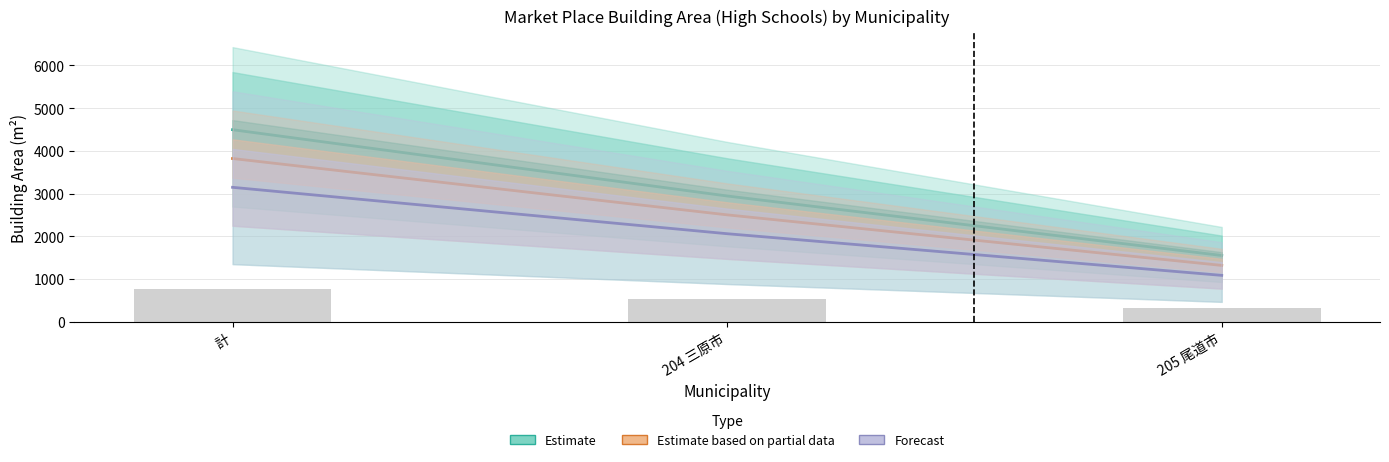

What is the approximate value of Estimate based on partial data at 計?

3819.9